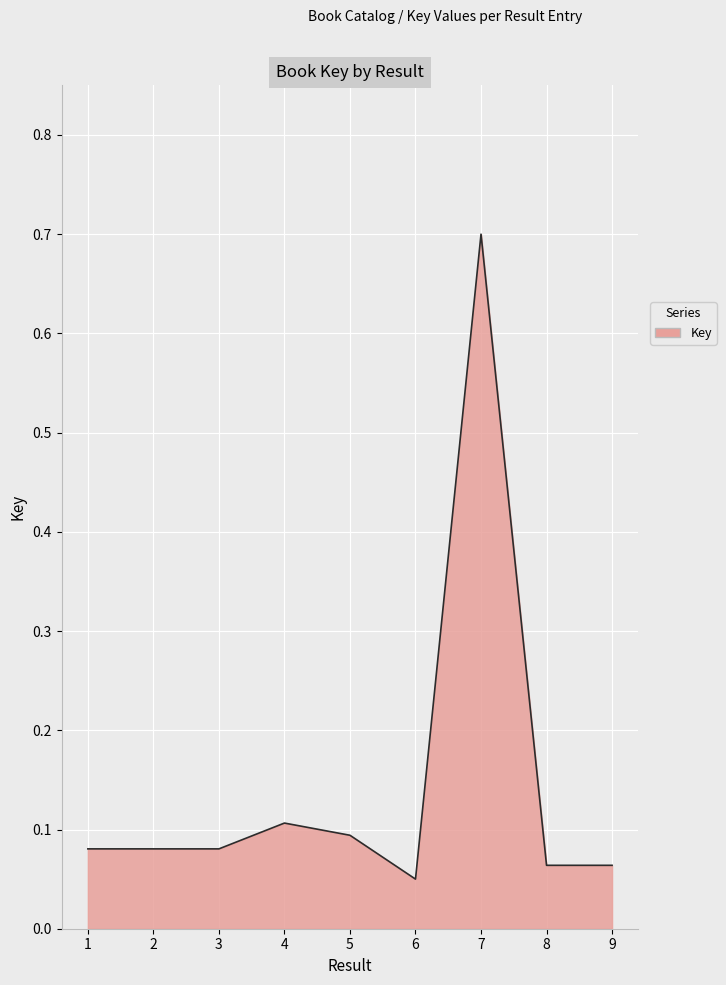

What is the change in value from 3 to 7?

+0.6